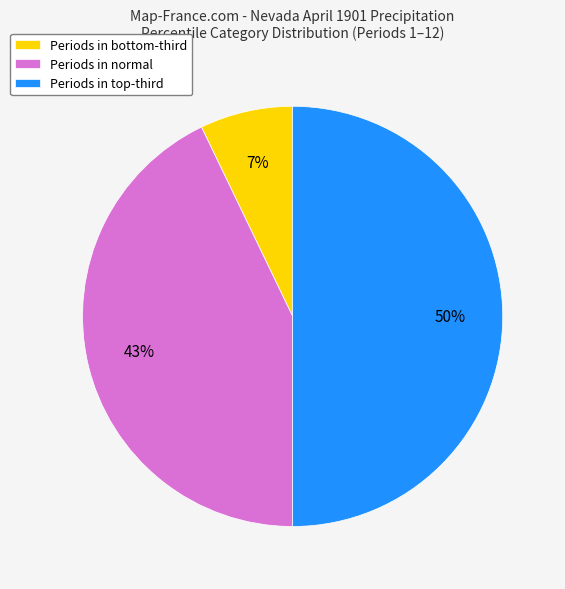

Rank the categories by value from lowest to highest.

Periods in bottom-third, Periods in normal, Periods in top-third